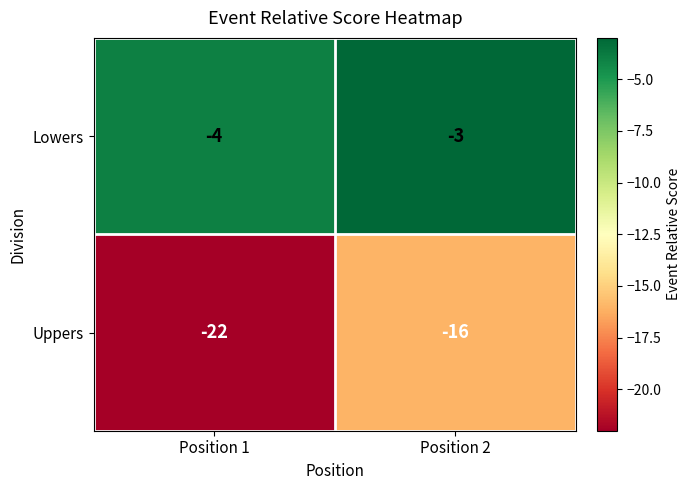

Which category has the highest value across all series?

Position 2